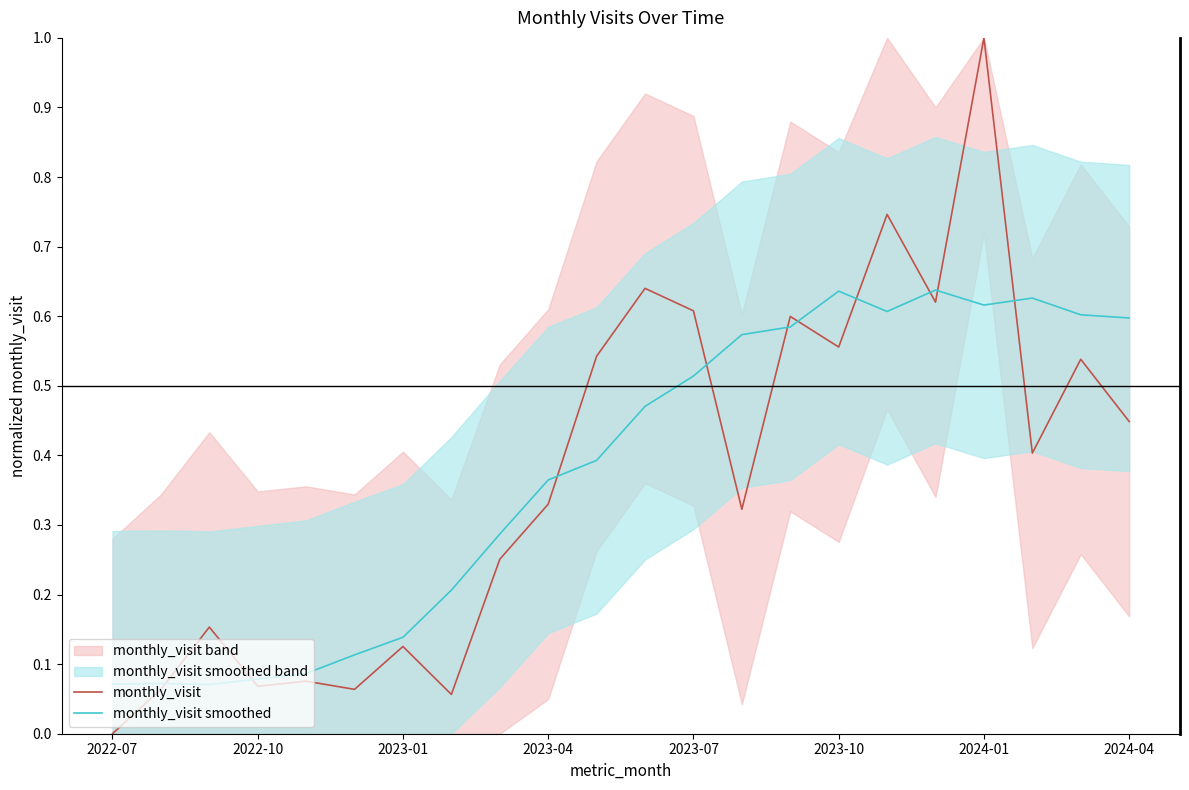

True or false: monthly_visit has a value of 0.3 at 2023-10.

False